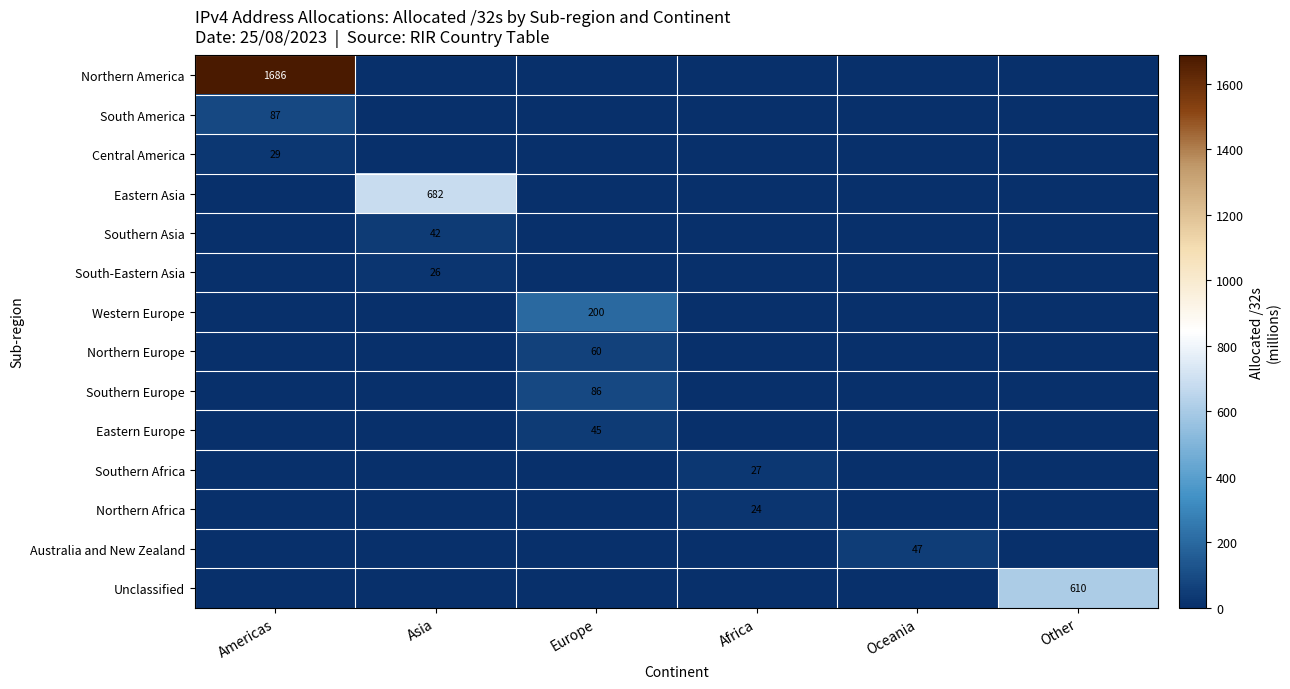

Is the value of South-Eastern Asia at Asia greater than the value of Southern Asia at Asia?

No